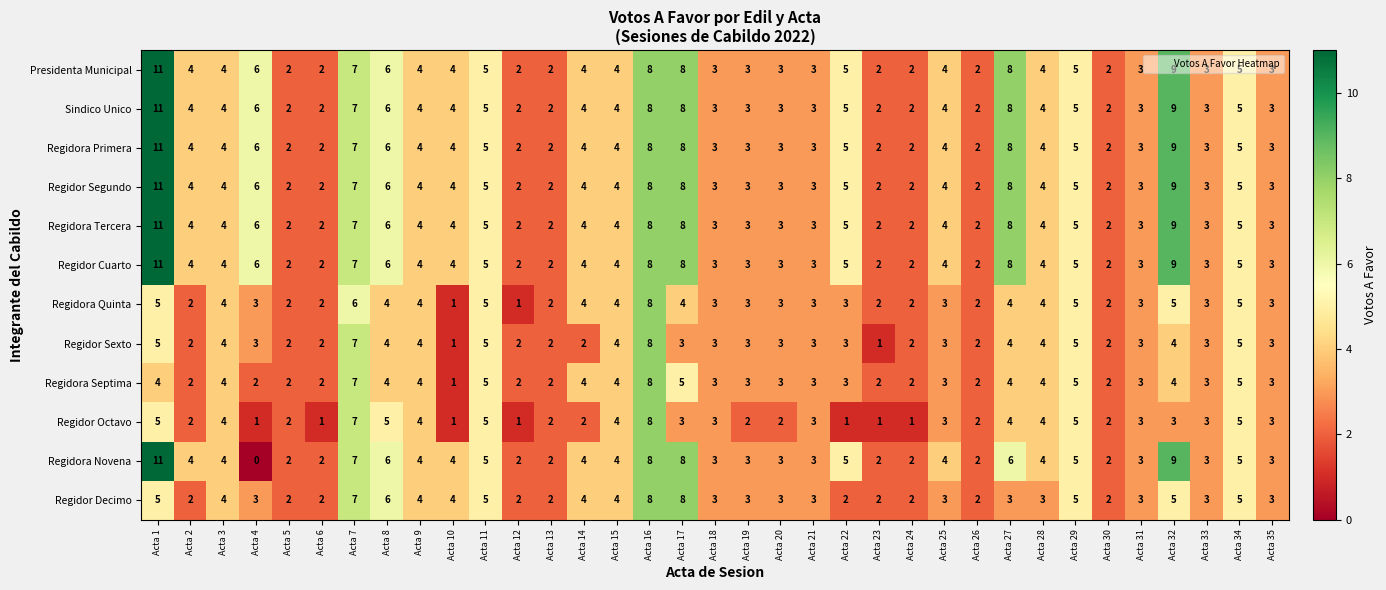

At which category is the sum across all series the highest?

Acta 1